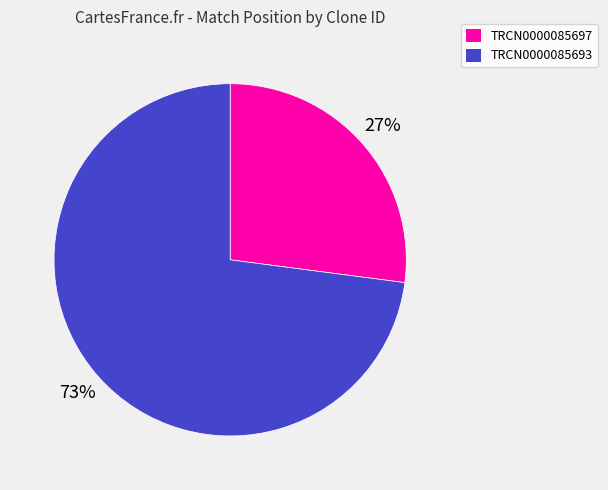

Between TRCN0000085697 and TRCN0000085693, which is larger?

TRCN0000085693